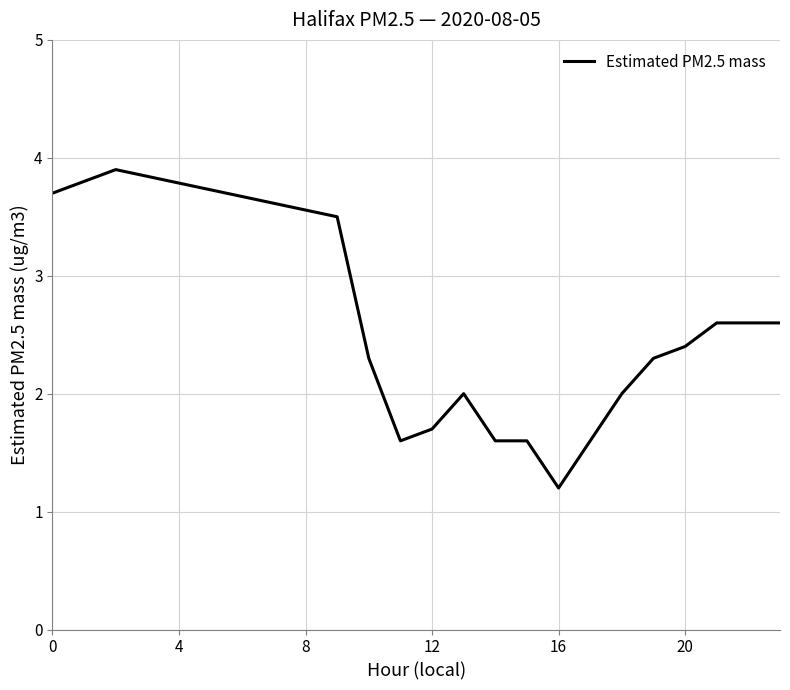

What is the difference between the maximum and minimum values?

2.7